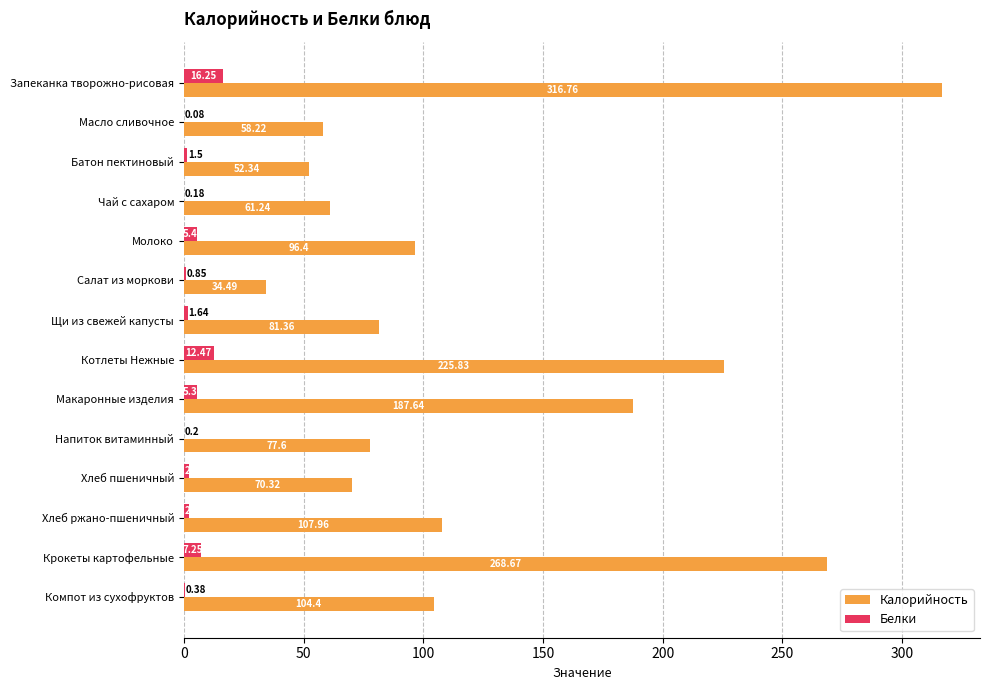

Which category has the highest value across all series?

Запеканка творожно-рисовая